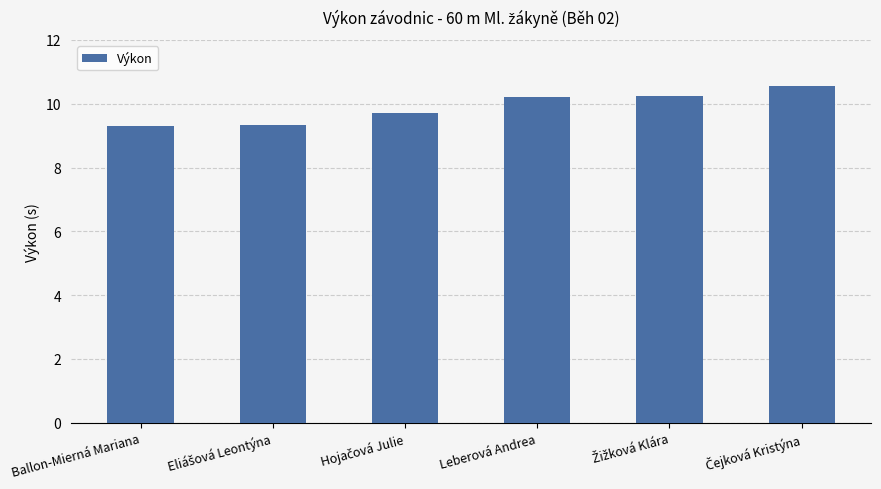

What is the label of the 4th bar from the left?

Leberová Andrea